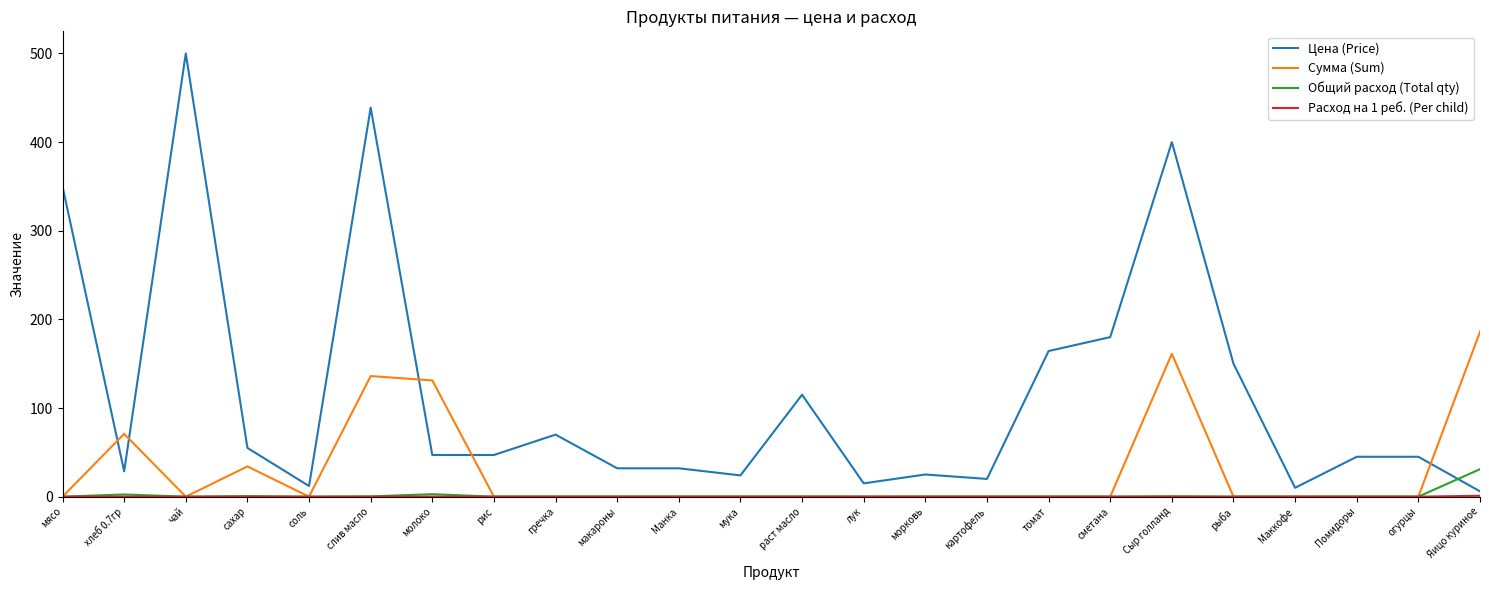

What is the total value across all series at Яицо куриное?

224.0